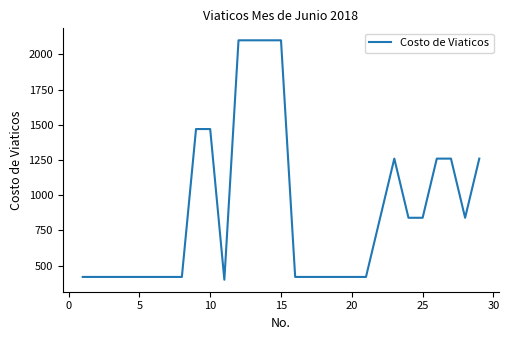

What is the difference between the maximum and minimum values?

1700